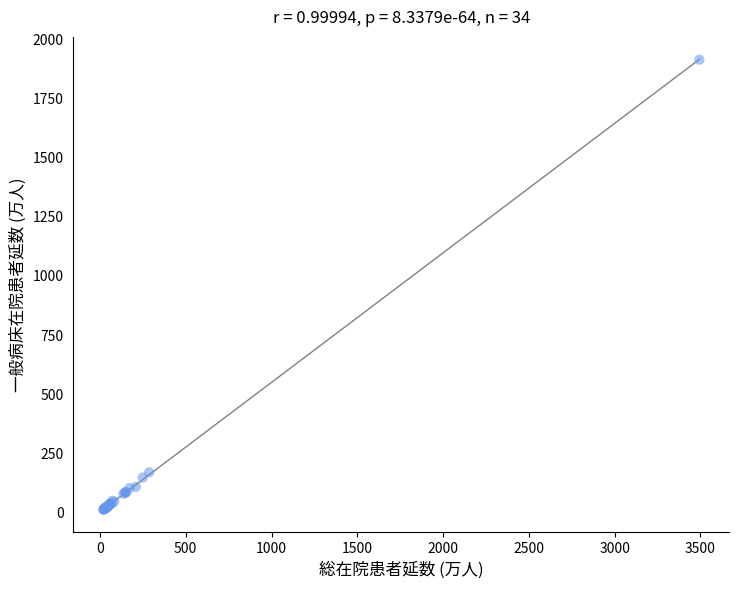

What Y value in the scatter plot is closest to 962?

169.1